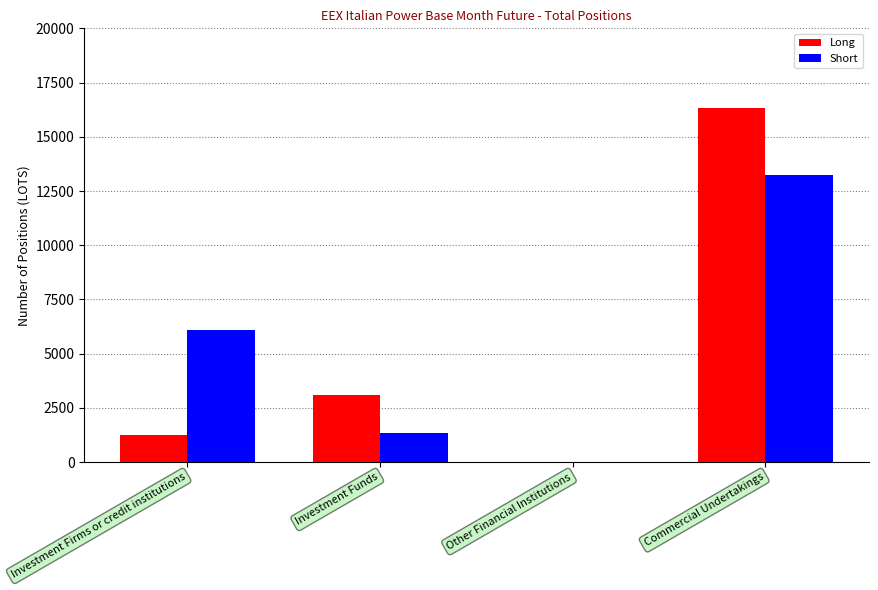

Between Investment Funds and Commercial Undertakings, which series saw the biggest shift?

Long